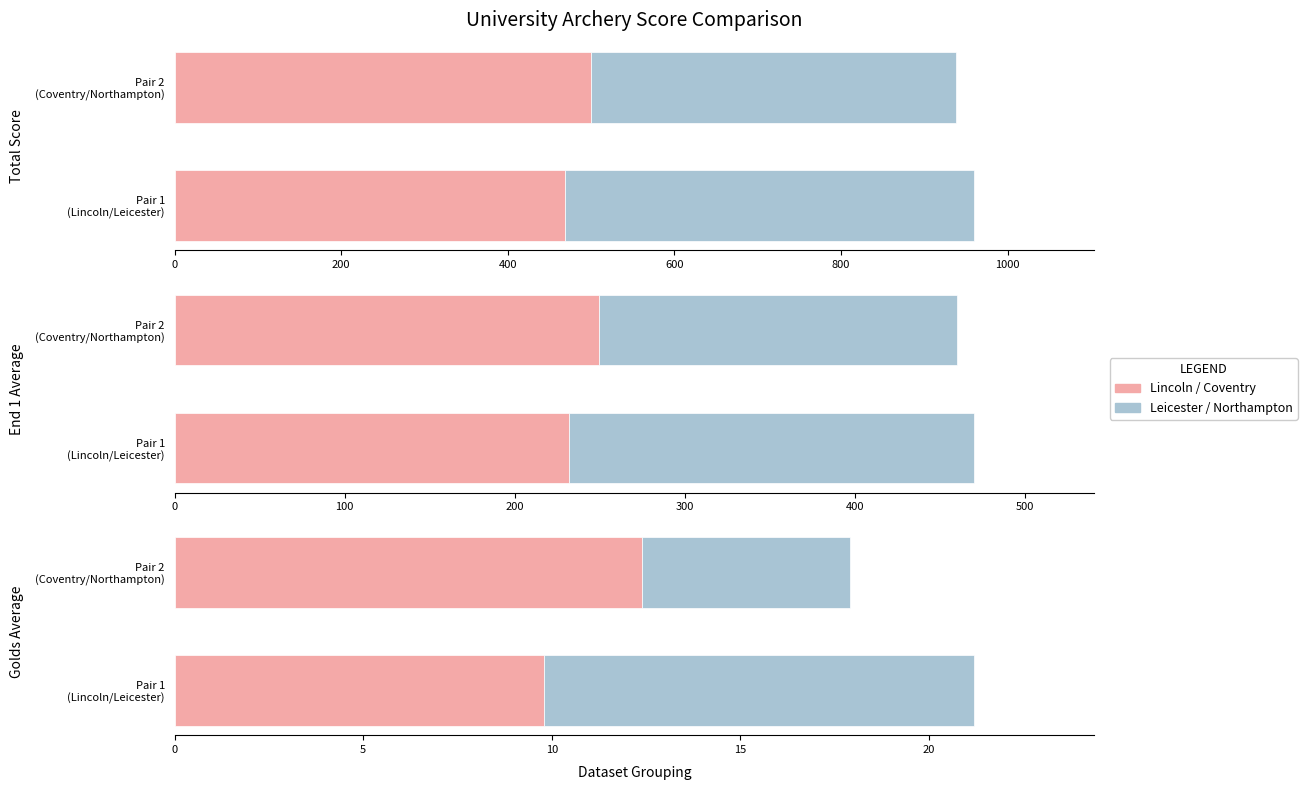

The value of Lincoln / Coventry at Pair 1 (Lincoln/Leicester) is 15.7. True or false?

False